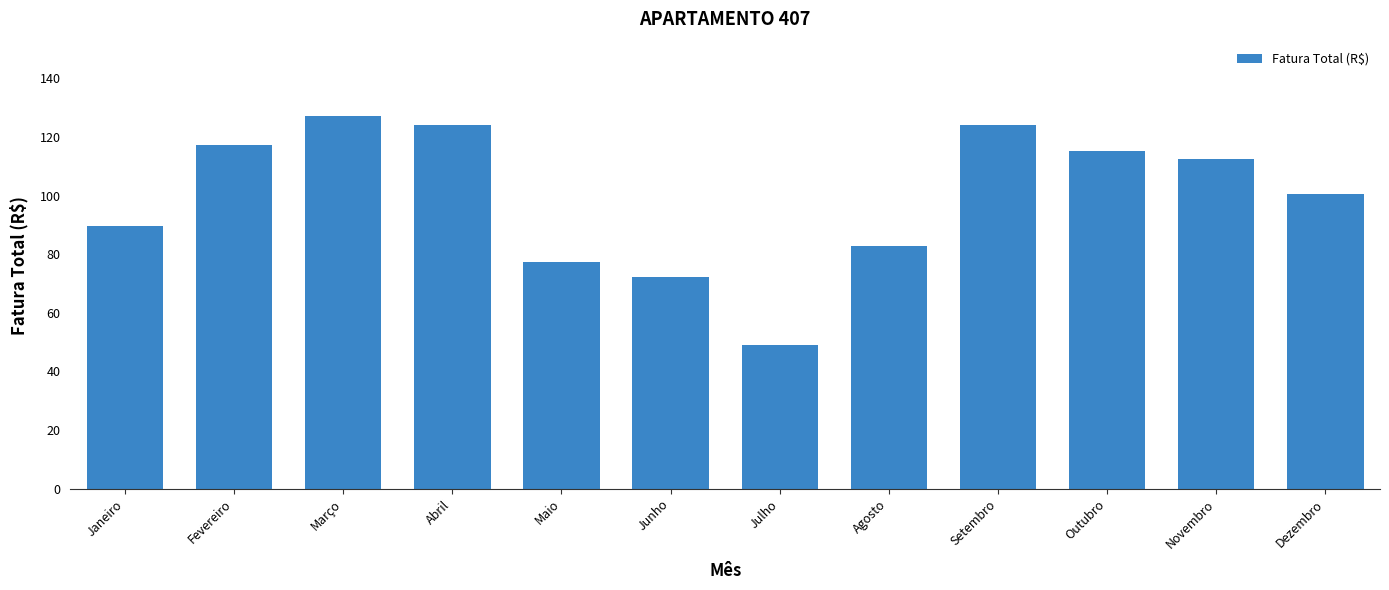

Approximately how many times larger is the value at Março compared to Fevereiro?

1.1